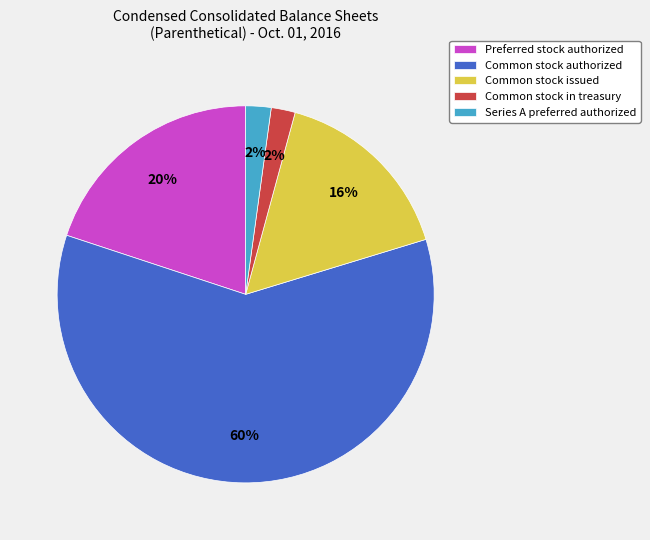

Which slice represents more than half of the pie?

Common stock authorized